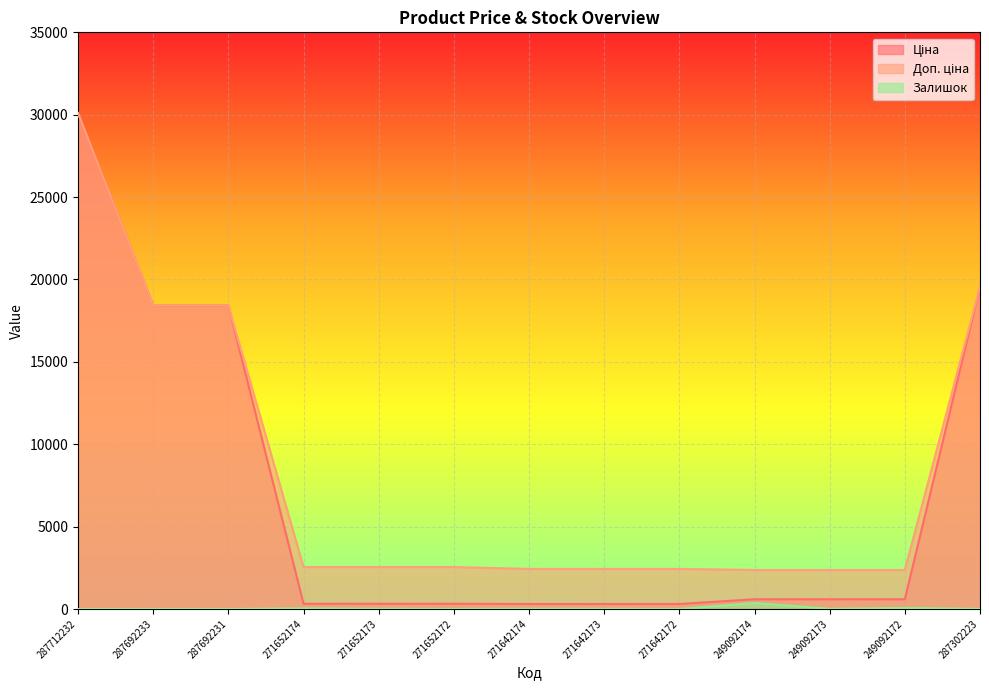

What is the average value of the Залишок series?

41.2